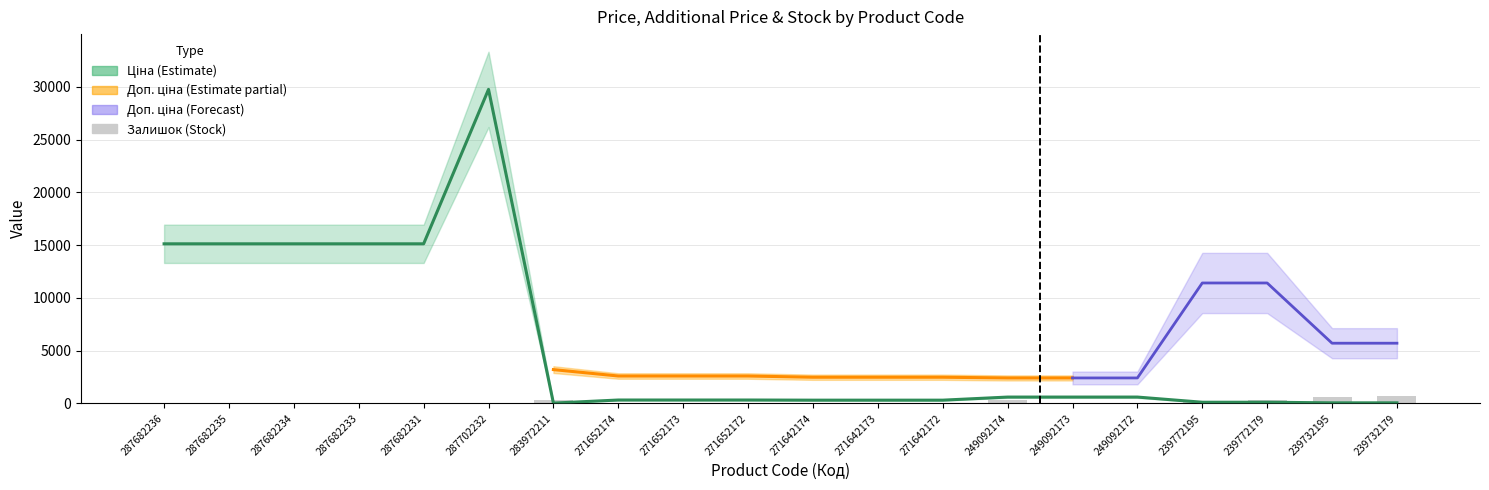

The value of Залишок at 239772179 is 424.5. True or false?

False